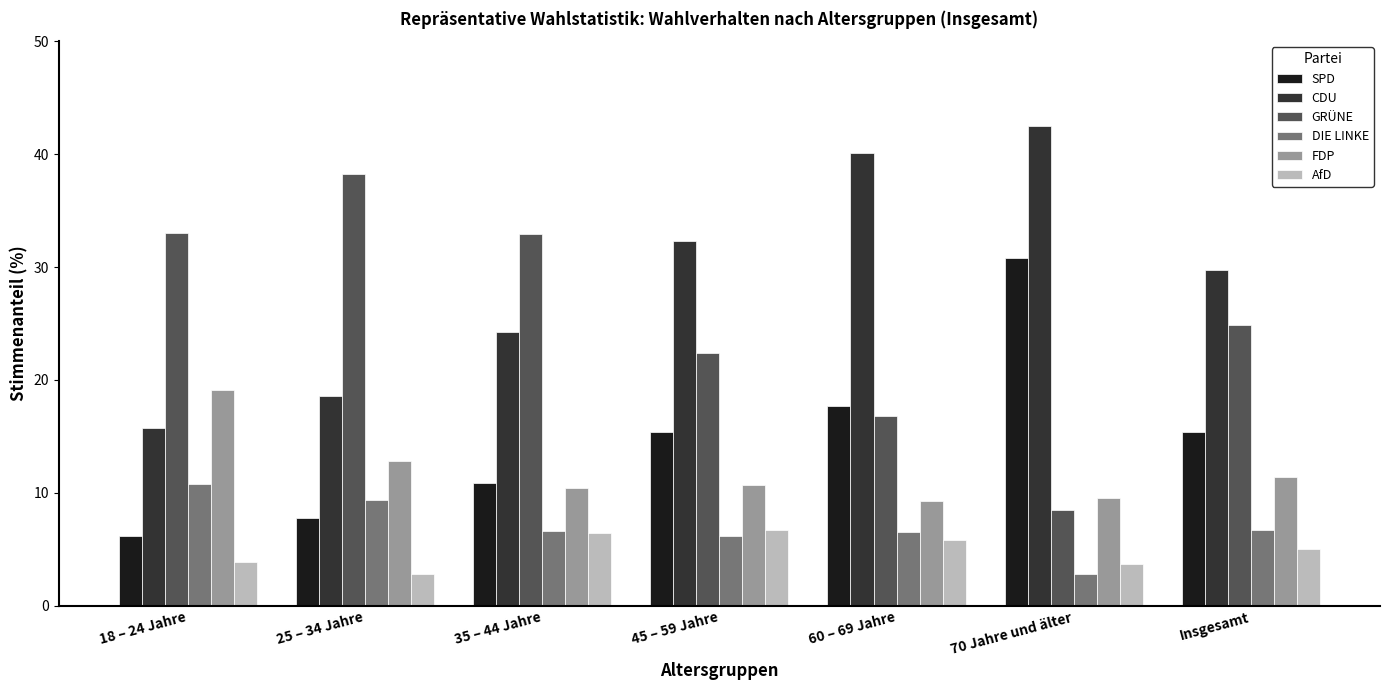

What is the value of the CDU bar at the 5th from the left?

40.1